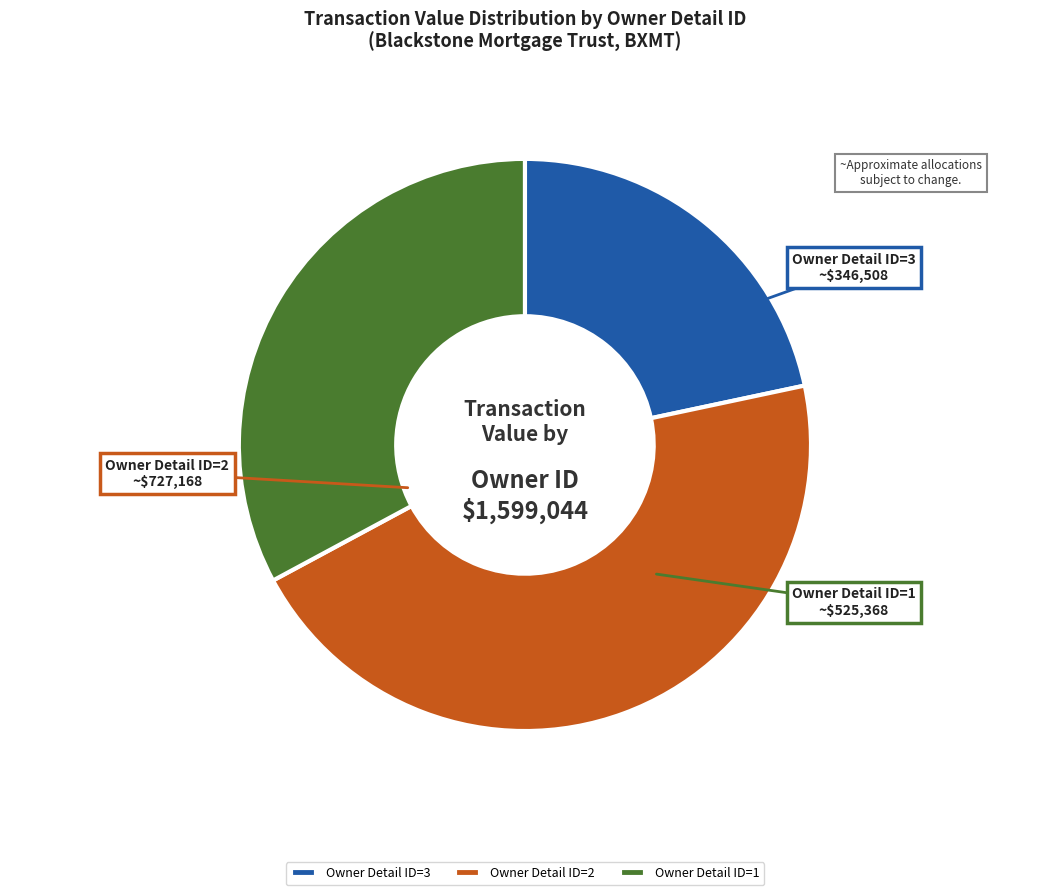

Which slice is the smallest?

Owner Detail ID=3